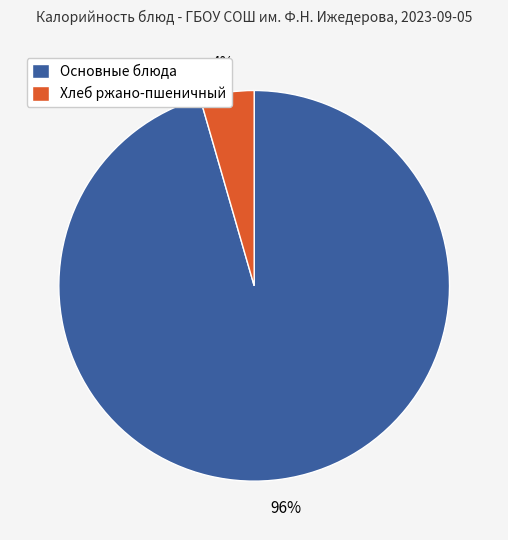

Rank the categories by value from highest to lowest.

Основные блюда, Хлеб ржано-пшеничный